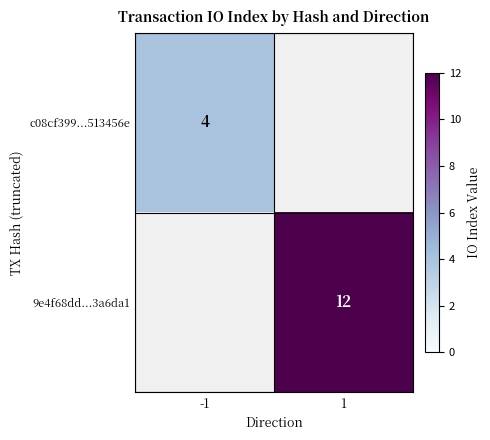

The c08cf399...513456e series shows 5.3 at -1. True or false?

False